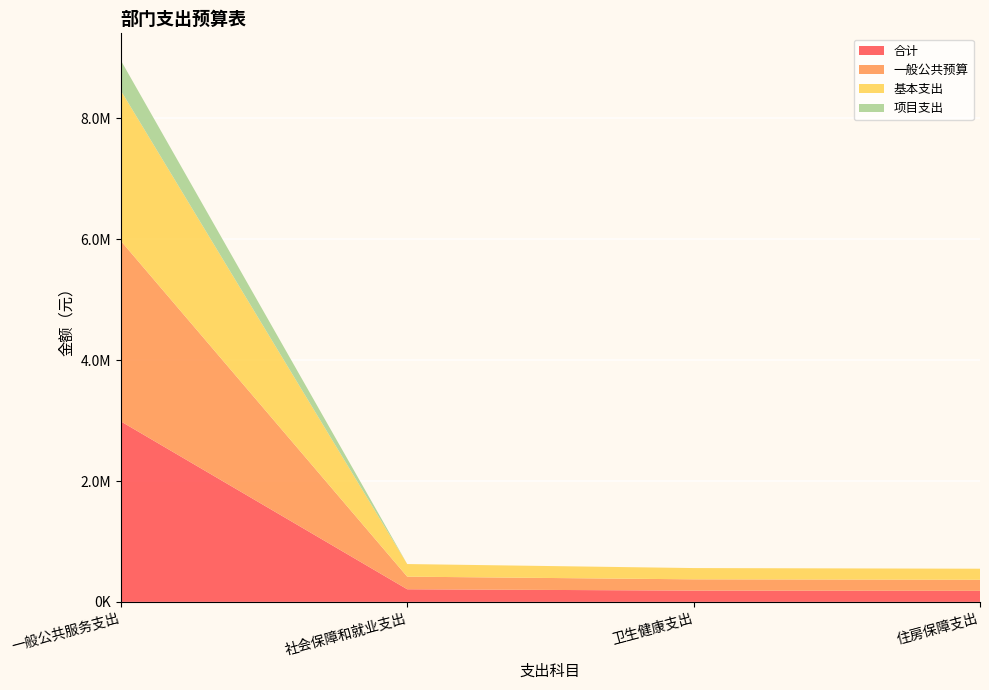

Reading left to right, extract all data points from this chart.

合计: 一般公共服务支出=2986387.8	社会保障和就业支出=208695.5	卫生健康支出=186532.6	住房保障支出=182940.0
一般公共预算: 一般公共服务支出=2986387.8	社会保障和就业支出=208695.5	卫生健康支出=186532.6	住房保障支出=182940.0
基本支出: 一般公共服务支出=2486387.8	社会保障和就业支出=208695.5	卫生健康支出=186532.6	住房保障支出=182940.0
项目支出: 一般公共服务支出=500000.0	社会保障和就业支出=0.0	卫生健康支出=0.0	住房保障支出=0.0